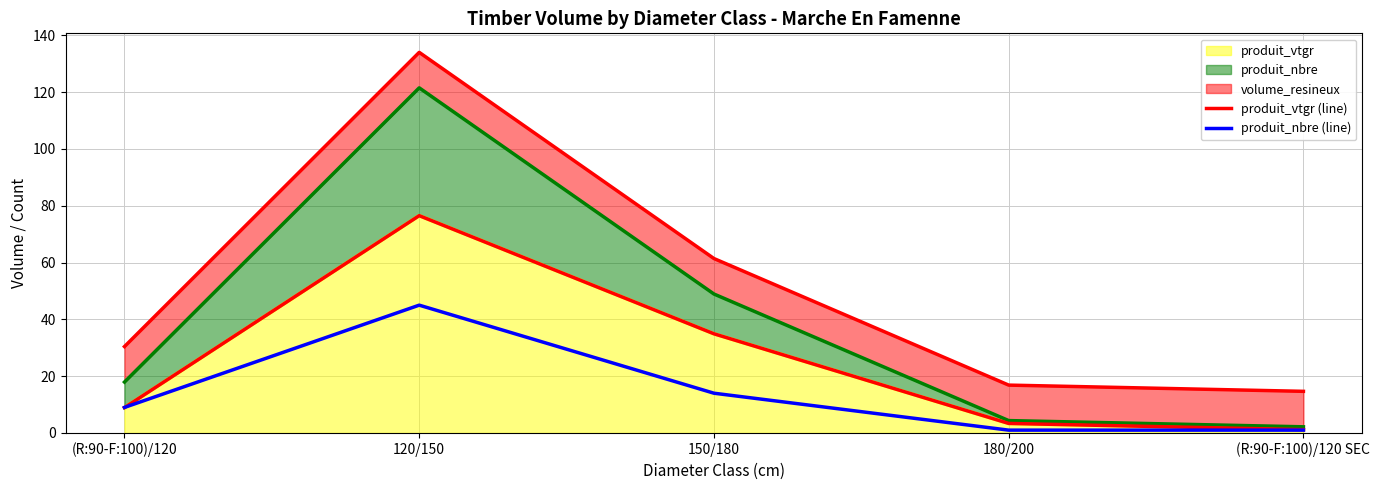

Which category has the highest value across all series?

120/150